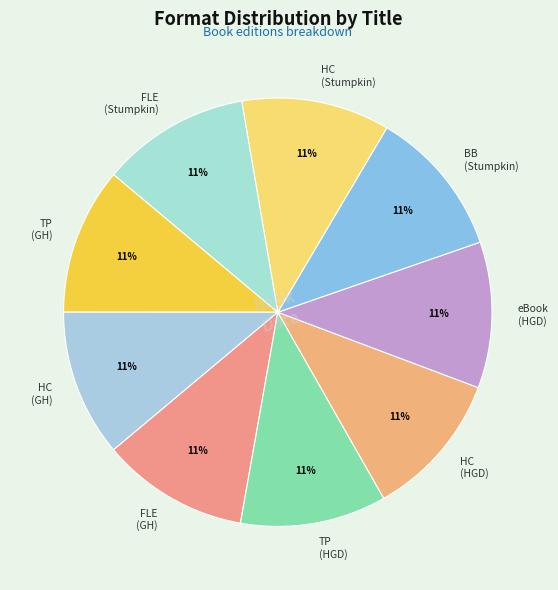

Is FLE (Stumpkin) the majority of the pie?

No